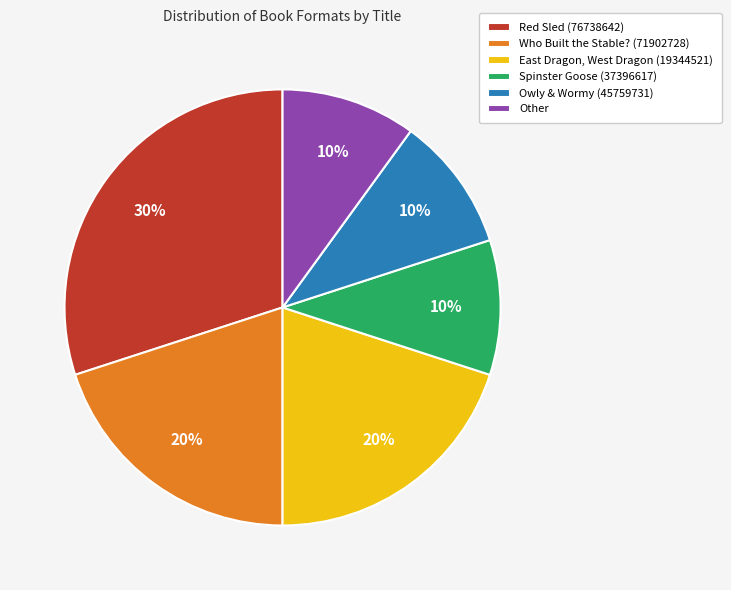

Do Owly & Wormy (45759731) and Red Sled (76738642) together represent more than half of the pie?

No